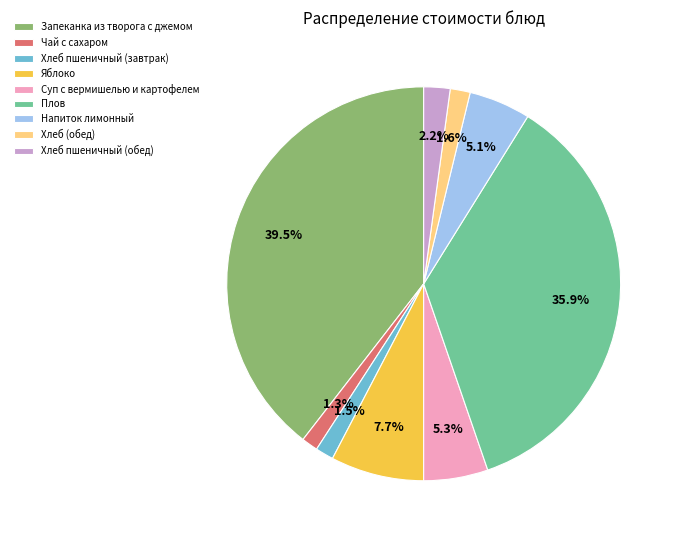

What percentage do Плов and Чай с сахаром together represent?

37.2%